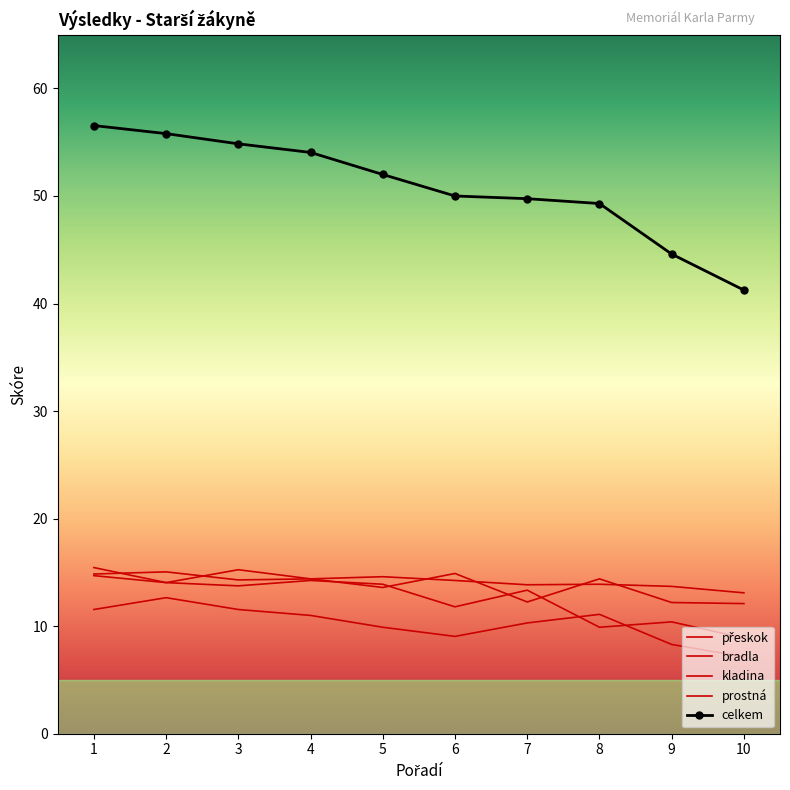

At which label does bradla reach its minimum?

10